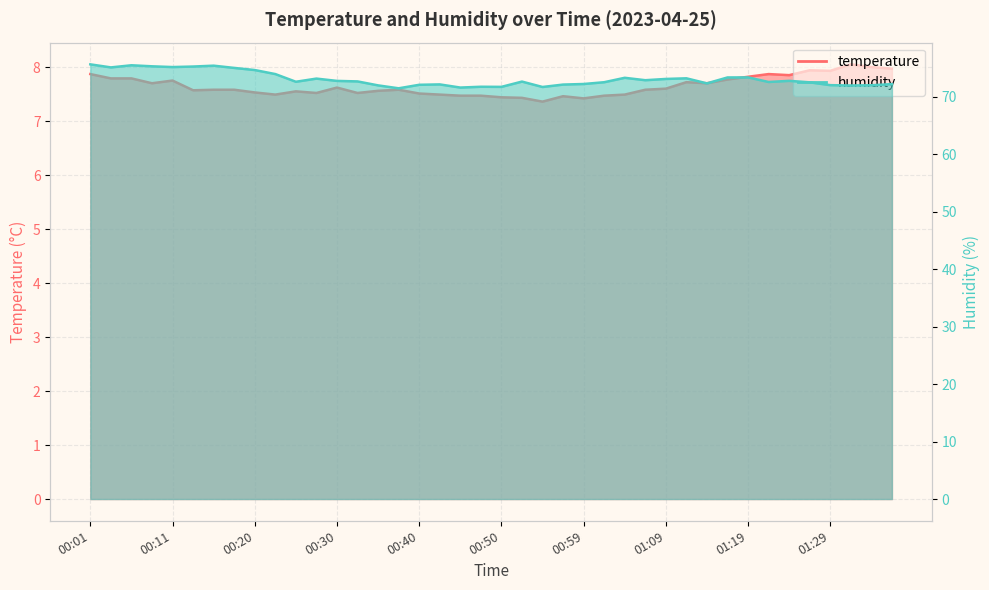

How many interior local valleys does the temperature series have?

10